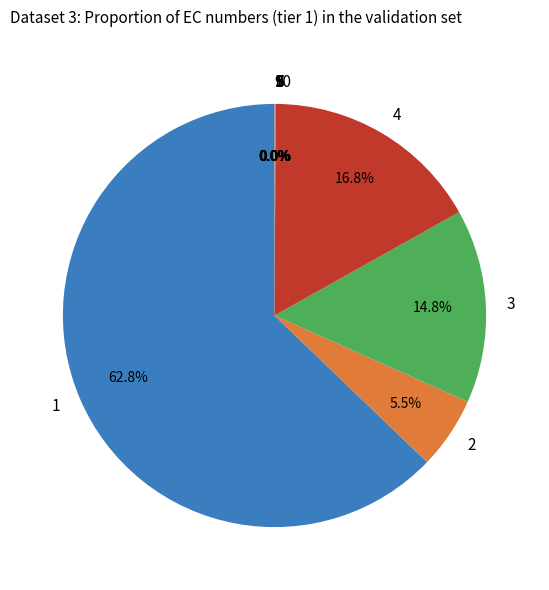

What is the majority slice?

1